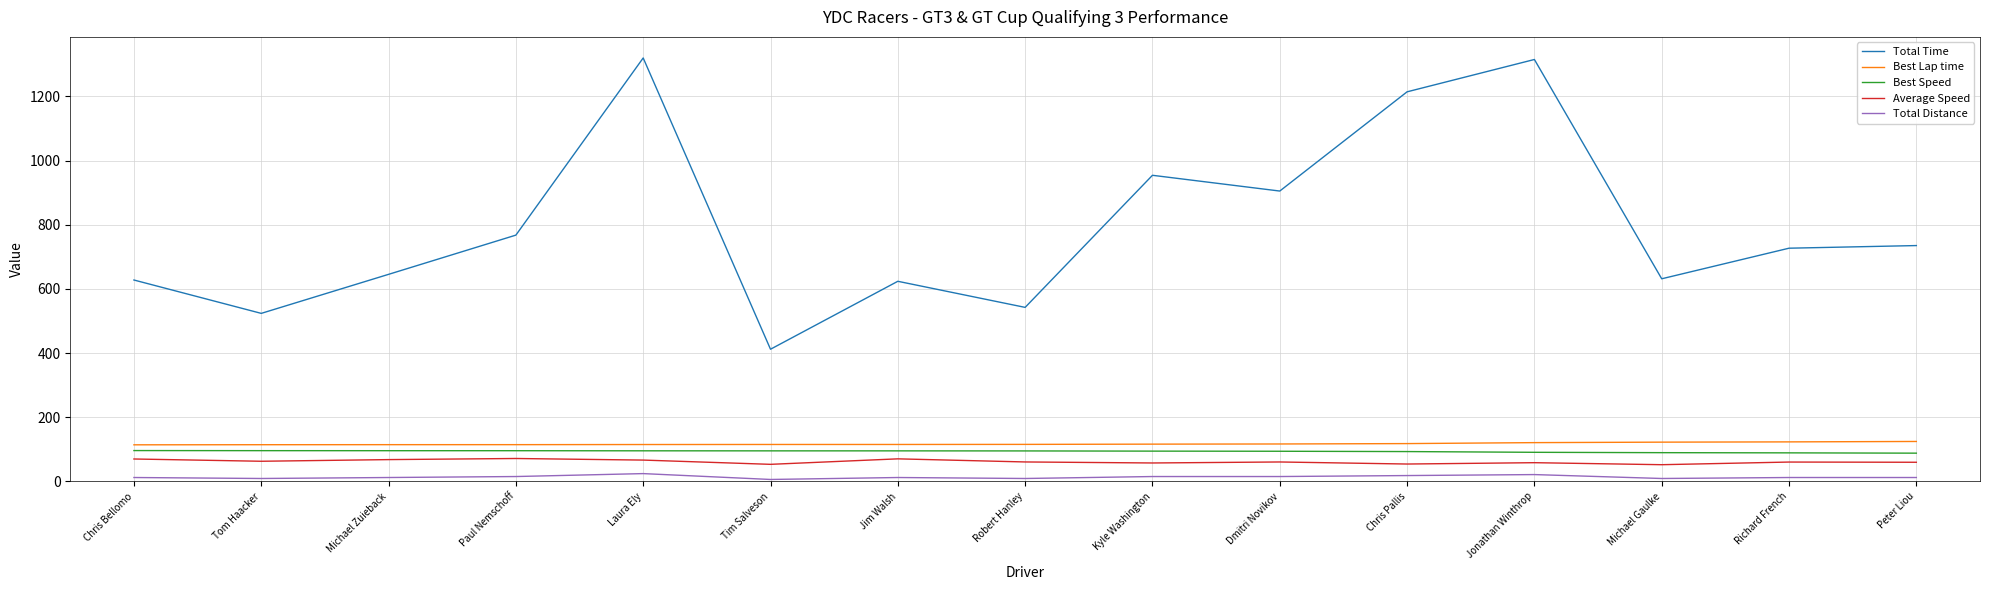

Is it true that Best Speed equals 93.1 at Chris Pallis?

True